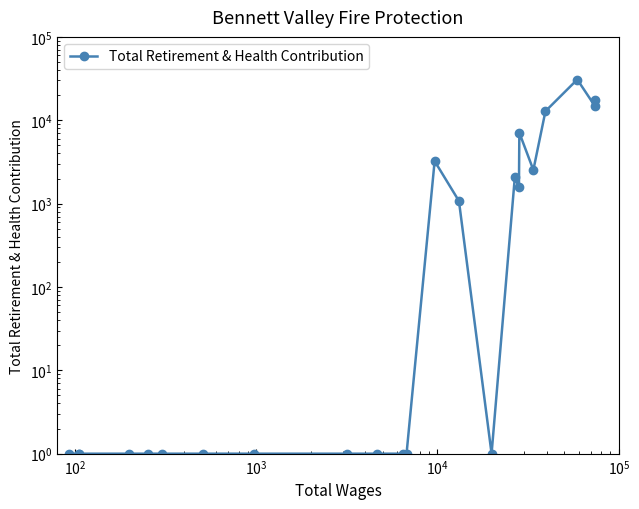

How many distinct data groups are displayed?

1